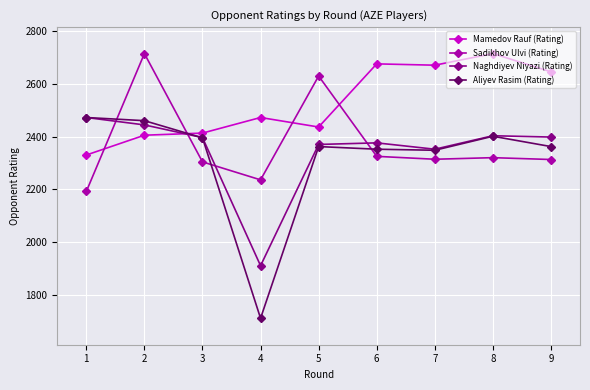

How many lines are shown in the chart?

4